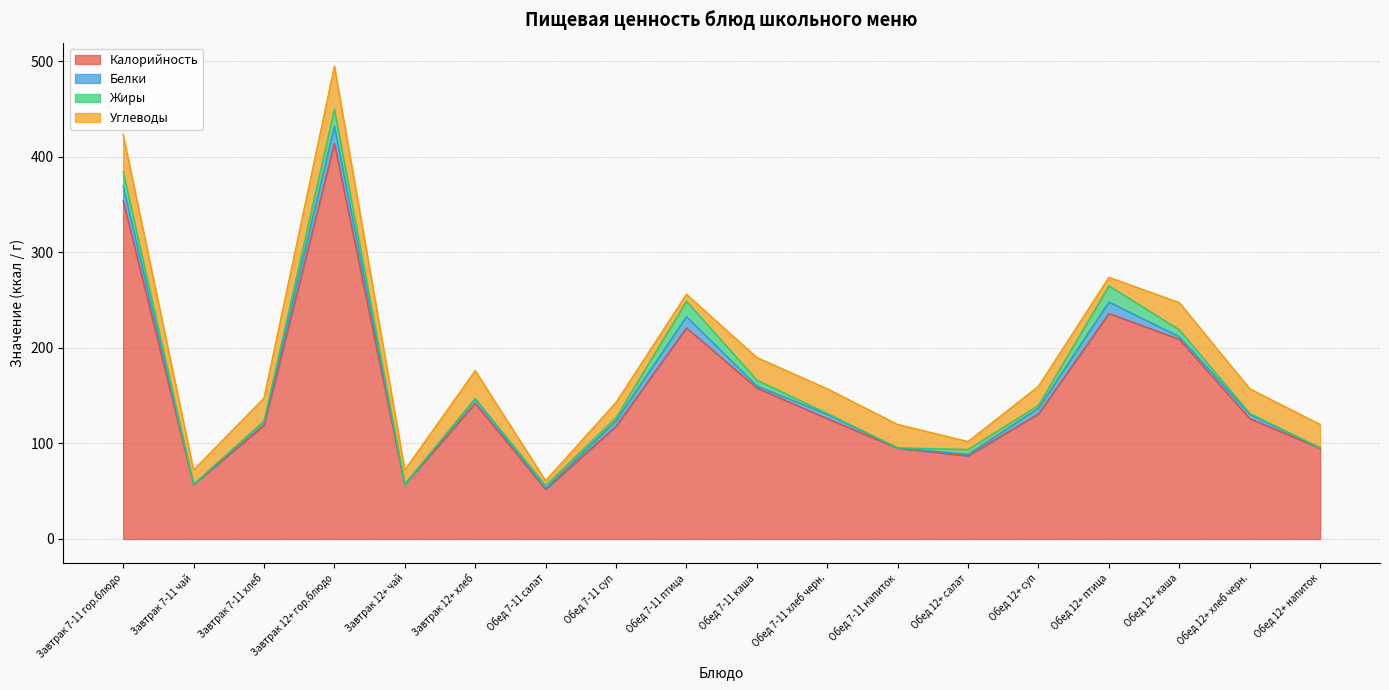

Reading left to right, what are all the values shown in this chart?

Калорийность: Завтрак 7-11 гор.блюдо=354.0	Завтрак 7-11 чай=57.0	Завтрак 7-11 хлеб=119.0	Завтрак 12+ гор.блюдо=414.0	Завтрак 12+ чай=57.0	Завтрак 12+ хлеб=142.0	Обед 7-11 салат=52.0	Обед 7-11 суп=118.0	Обед 7-11 птица=221.0	Обед 7-11 каша=158.0	Обед 7-11 хлеб черн.=126.0	Обед 7-11 напиток=95.0	Обед 12+ салат=87.0	Обед 12+ суп=131.0	Обед 12+ птица=236.0	Обед 12+ каша=209.0	Обед 12+ хлеб черн.=126.0	Обед 12+ напиток=95.0
Белки: Завтрак 7-11 гор.блюдо=15.1	Завтрак 7-11 чай=0.2	Завтрак 7-11 хлеб=3.8	Завтрак 12+ гор.блюдо=17.9	Завтрак 12+ чай=0.2	Завтрак 12+ хлеб=4.6	Обед 7-11 салат=1.0	Обед 7-11 суп=5.9	Обед 7-11 птица=11.6	Обед 7-11 каша=2.2	Обед 7-11 хлеб черн.=4.5	Обед 7-11 напиток=0.3	Обед 12+ салат=1.6	Обед 12+ суп=6.0	Обед 12+ птица=12.1	Обед 12+ каша=2.7	Обед 12+ хлеб черн.=4.5	Обед 12+ напиток=0.3
Жиры: Завтрак 7-11 гор.блюдо=15.4	Завтрак 7-11 чай=0.1	Завтрак 7-11 хлеб=0.4	Завтрак 12+ гор.блюдо=17.9	Завтрак 12+ чай=0.1	Завтрак 12+ хлеб=0.5	Обед 7-11 салат=3.0	Обед 7-11 суп=3.1	Обед 7-11 птица=16.3	Обед 7-11 каша=6.0	Обед 7-11 хлеб черн.=0.9	Обед 7-11 напиток=0.0	Обед 12+ салат=5.1	Обед 12+ суп=3.0	Обед 12+ птица=16.9	Обед 12+ каша=7.2	Обед 12+ хлеб черн.=0.9	Обед 12+ напиток=0.0
Углеводы: Завтрак 7-11 гор.блюдо=38.9	Завтрак 7-11 чай=15.0	Завтрак 7-11 хлеб=24.3	Завтрак 12+ гор.блюдо=45.0	Завтрак 12+ чай=15.0	Завтрак 12+ хлеб=29.2	Обед 7-11 салат=5.0	Обед 7-11 суп=16.0	Обед 7-11 птица=7.2	Обед 7-11 каша=23.7	Обед 7-11 хлеб черн.=25.8	Обед 7-11 напиток=24.5	Обед 12+ салат=8.3	Обед 12+ суп=19.9	Обед 12+ птица=8.9	Обед 12+ каша=28.5	Обед 12+ хлеб черн.=25.8	Обед 12+ напиток=24.5